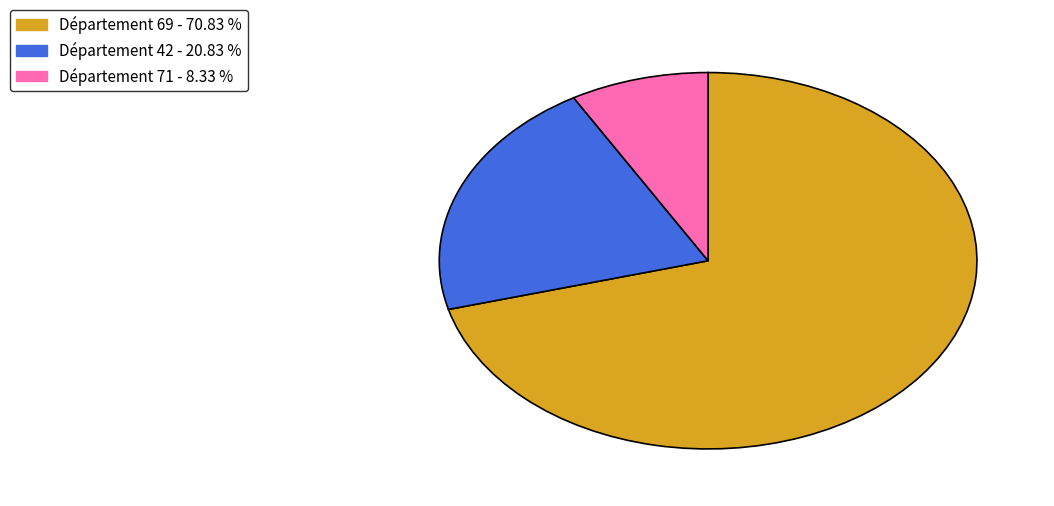

Does any single category account for the majority?

Yes